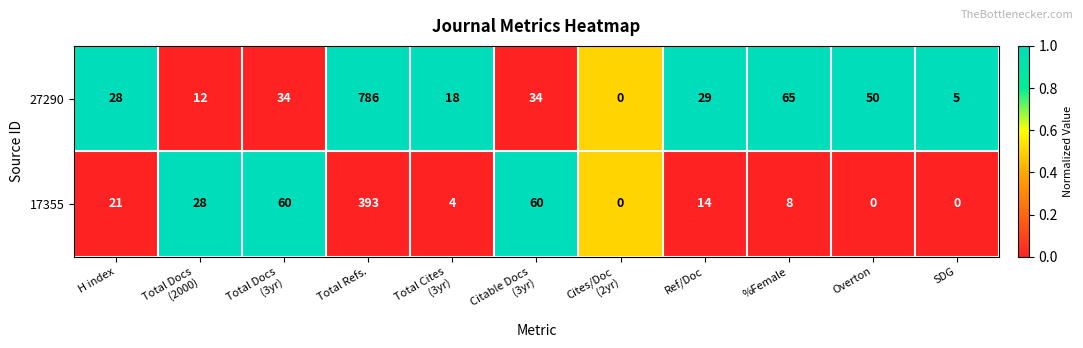

Reading left to right, transcribe all the data shown in this chart.

27290: 28	12	34	786	18	34	0	29	65	50	5
17355: 21	28	60	393	4	60	0	14	8	0	0